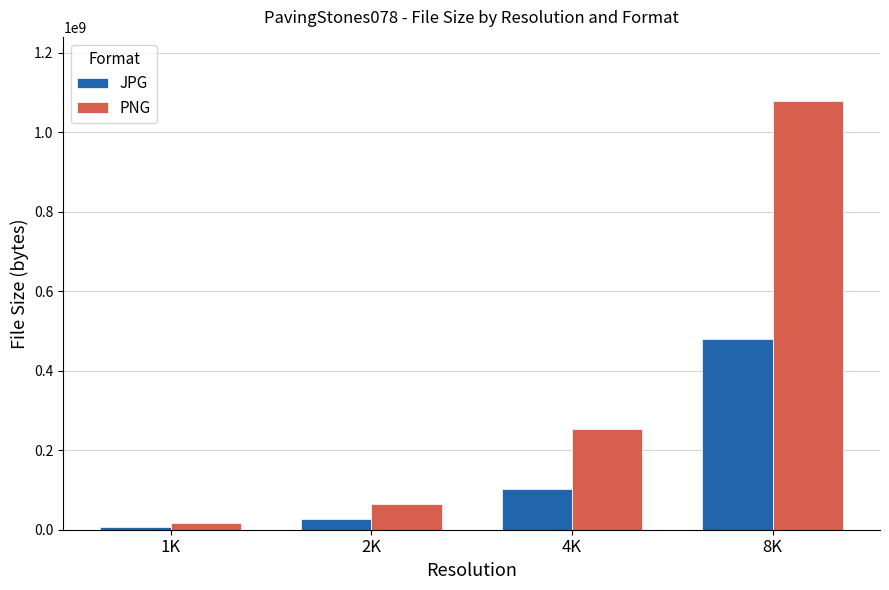

Does the chart contain stacked bars?

No